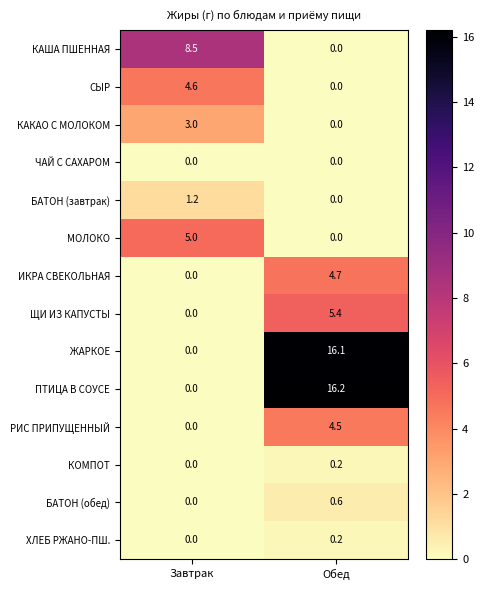

Which series has the largest total across all categories?

ПТИЦА В СОУСЕ